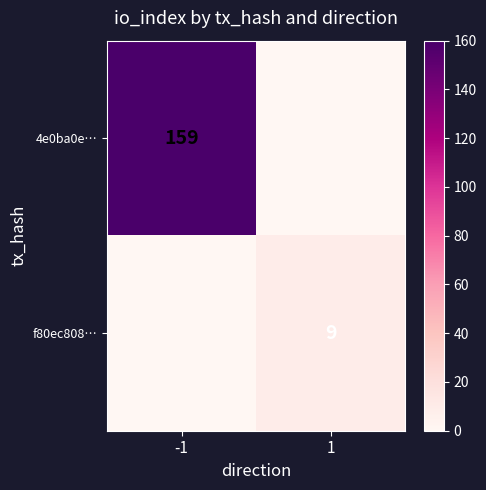

Which label corresponds to the smallest value in the chart?

1